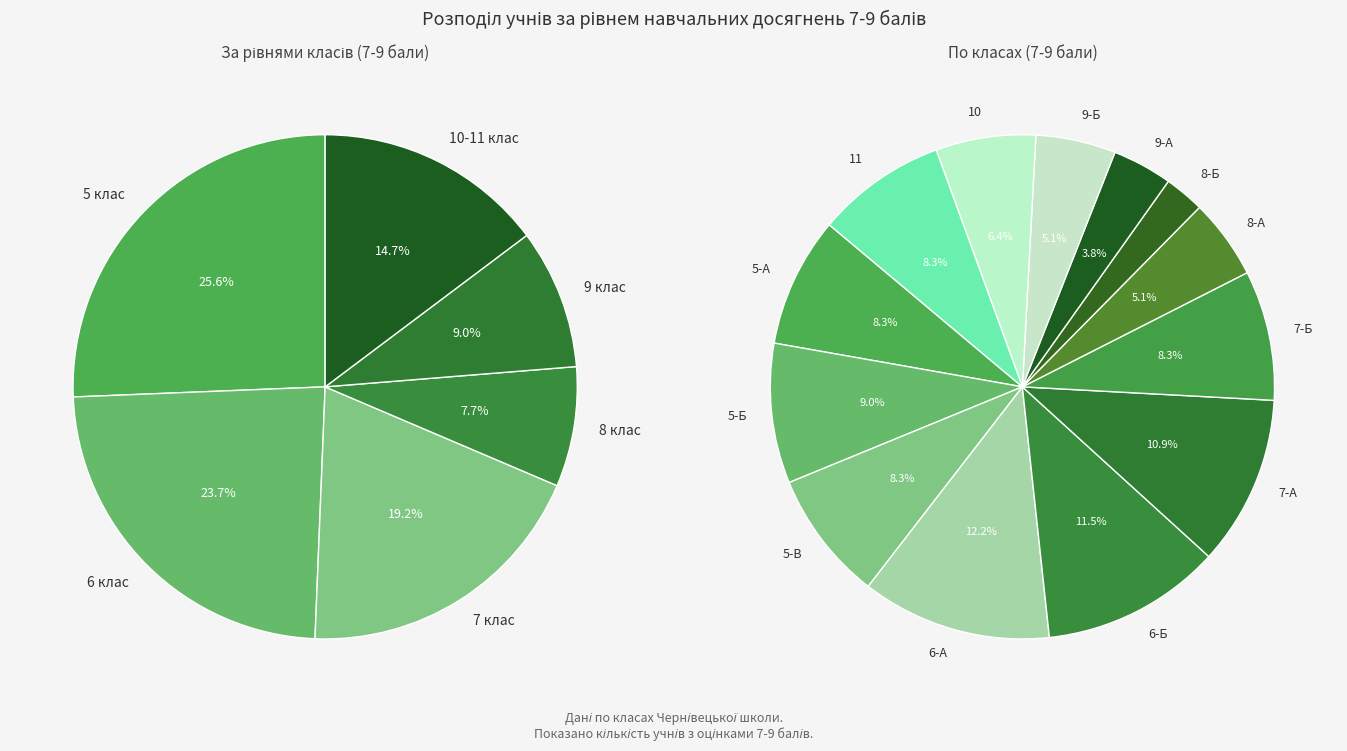

What percentage is NOT represented by 8-А?

94.9%